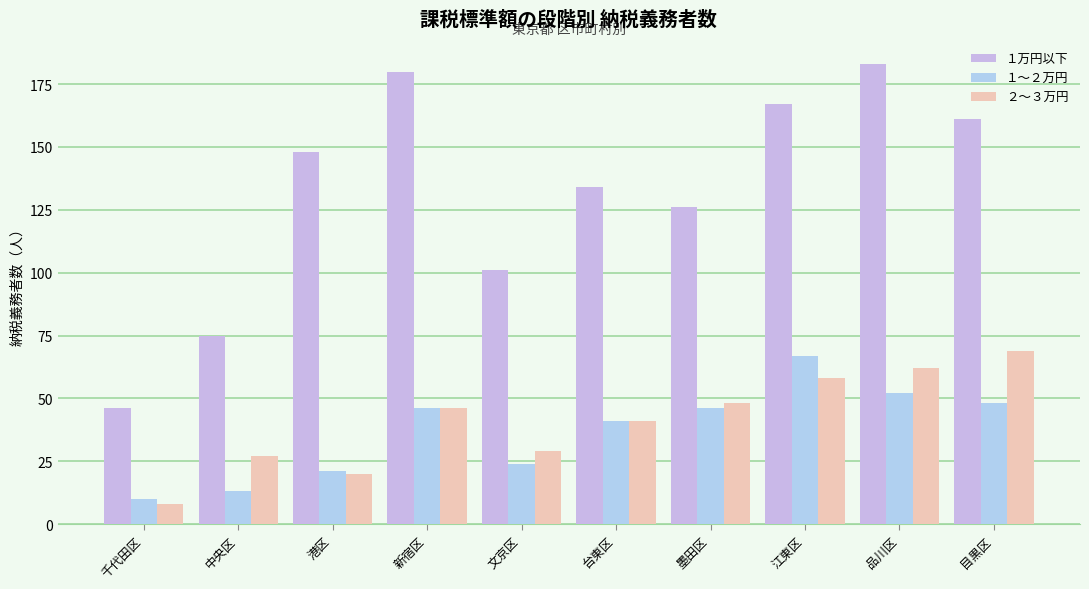

What is the sum of the １万円以下 values at 目黒区 and 新宿区?

341